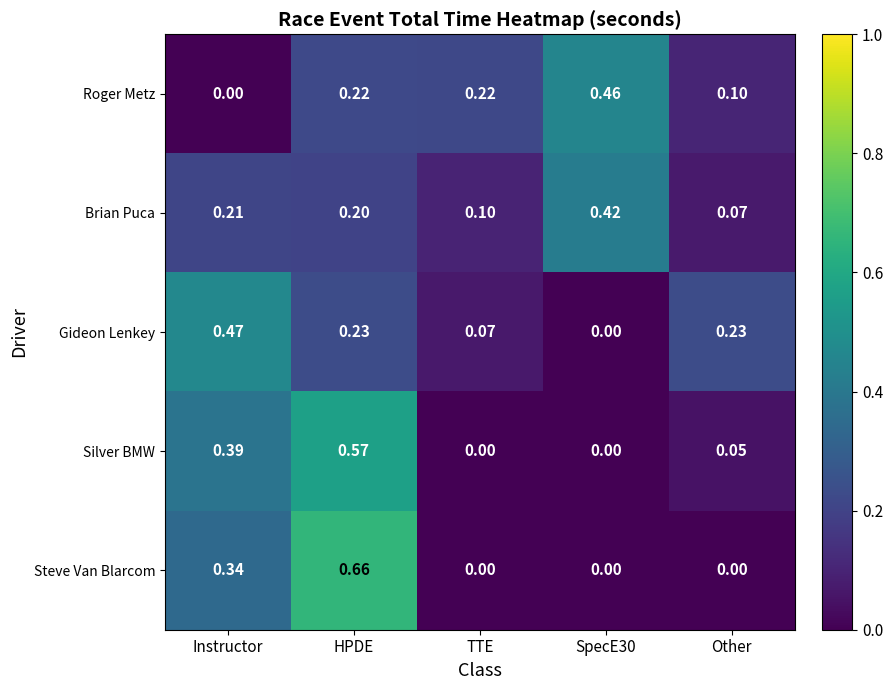

Which series has the largest total across all categories?

Silver BMW